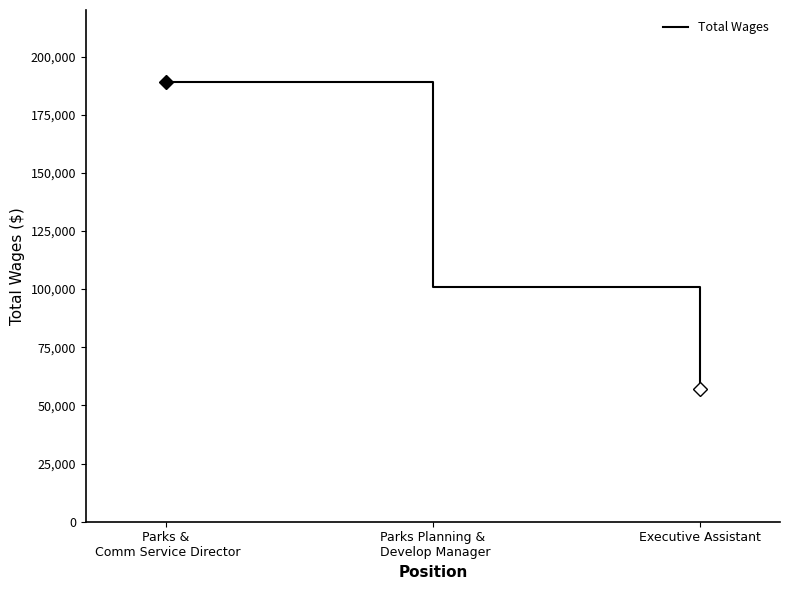

What value does the data have at Parks Planning &
 Develop Manager, to the nearest 50?

101100